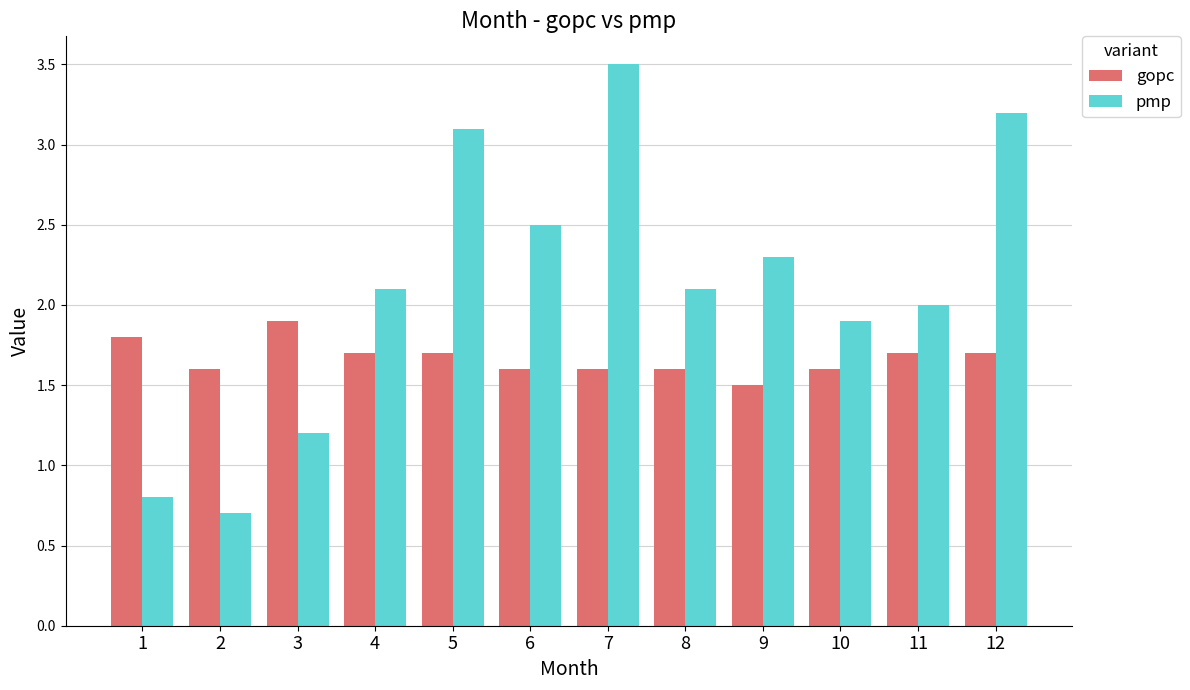

What is the lowest value of the gopc series?

1.5